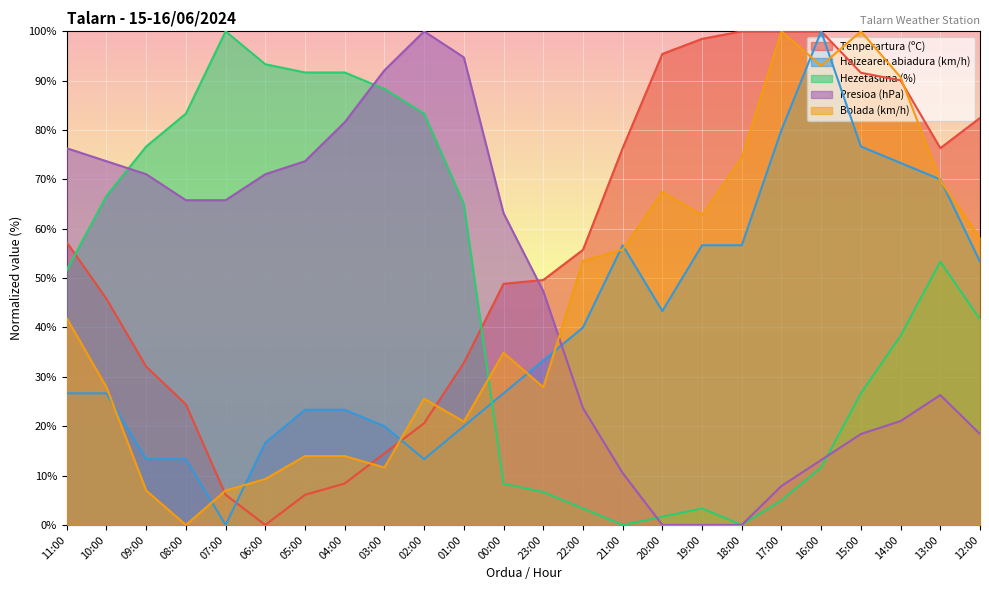

How many lines are shown in the chart?

5